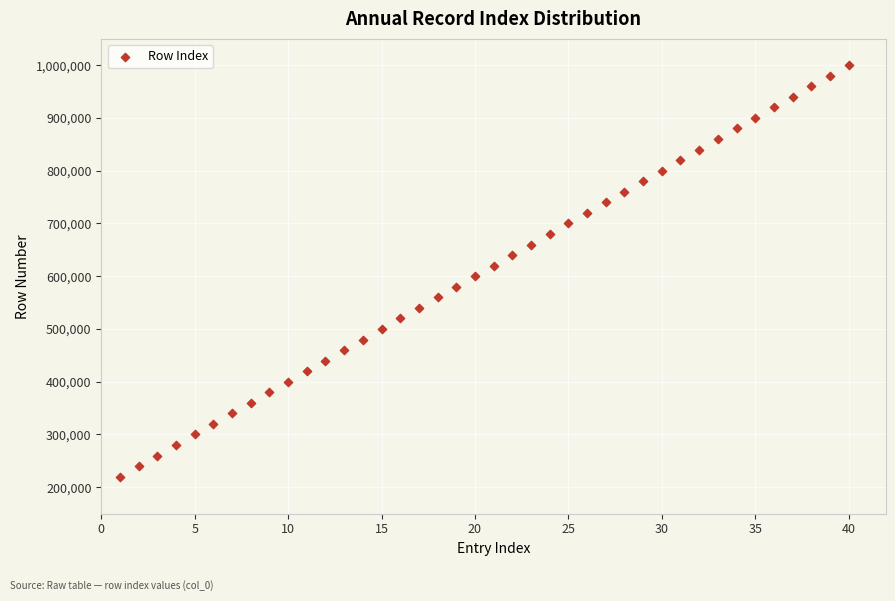

What is the range of X values (max minus min)?

39